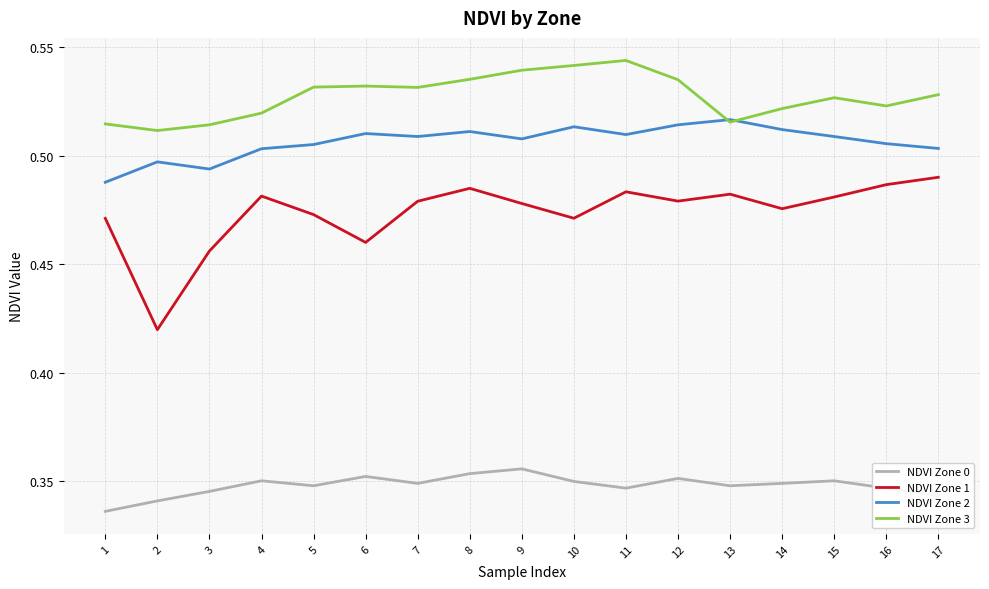

What is the total value across all series at 3?

1.8